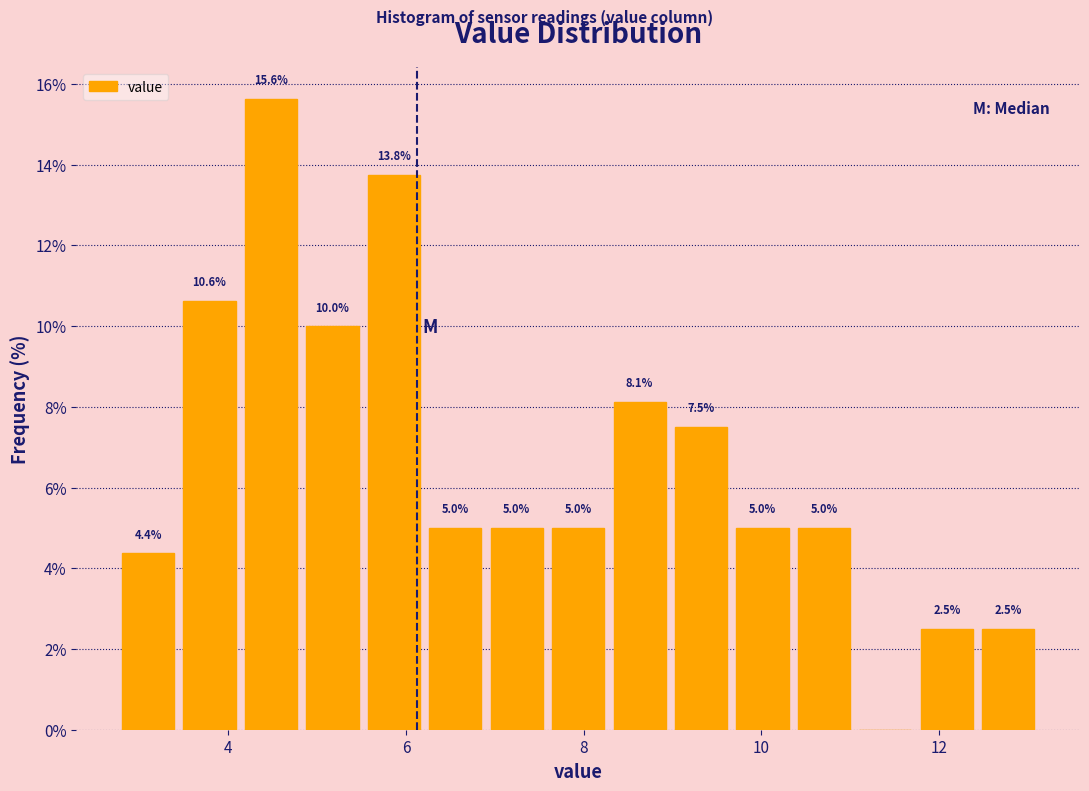

Around what value on the x-axis is the tallest bar? Give the approximate position of its centre, as read against the axis.

4.4